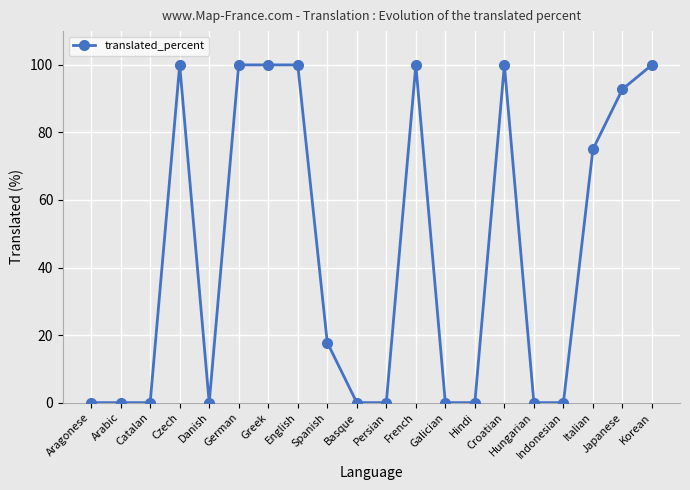

What is the sum of the values at English and Basque?

100.0